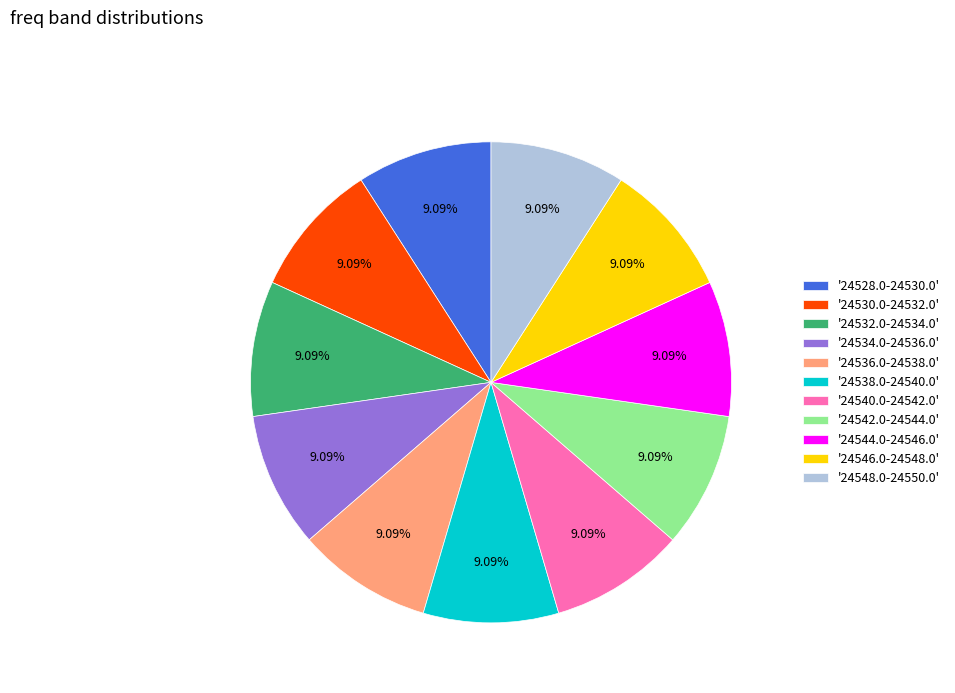

Does '24542.0-24544.0' represent more than half of the total?

No